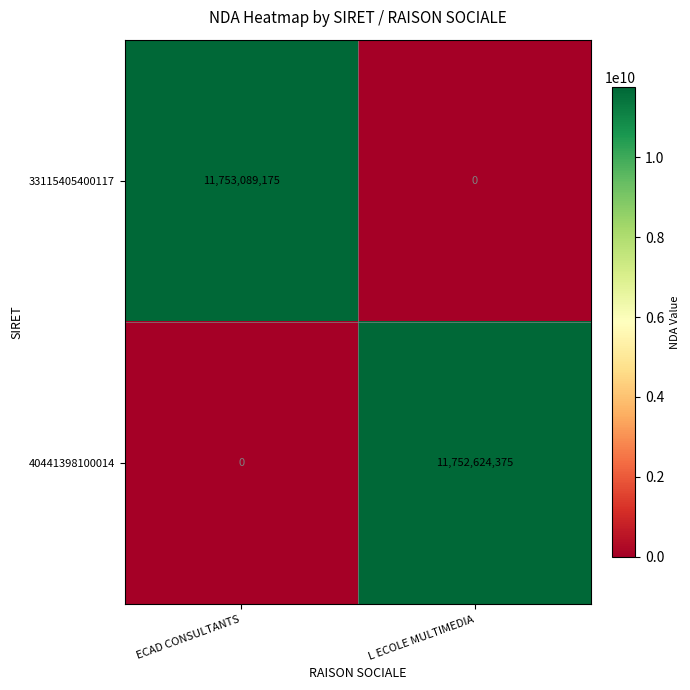

At which category does the chart reach its peak across all series?

ECAD CONSULTANTS